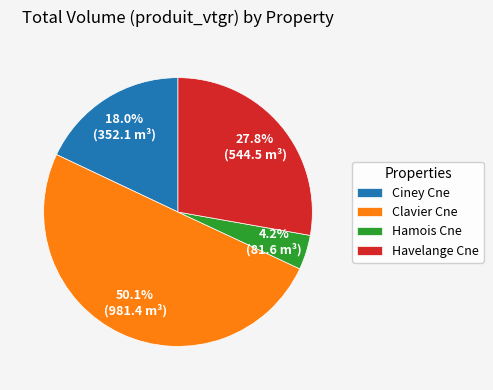

Which has a higher value, Clavier Cne or Ciney Cne?

Clavier Cne